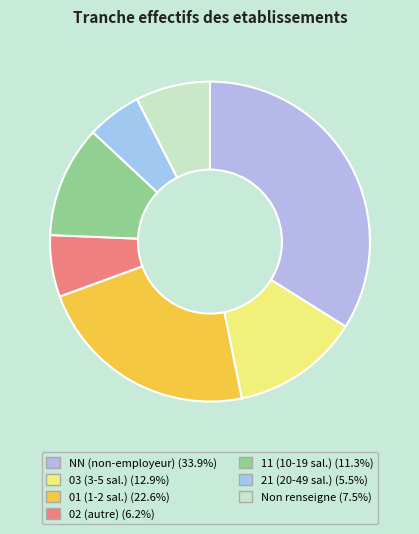

How many slices are in this pie chart?

7